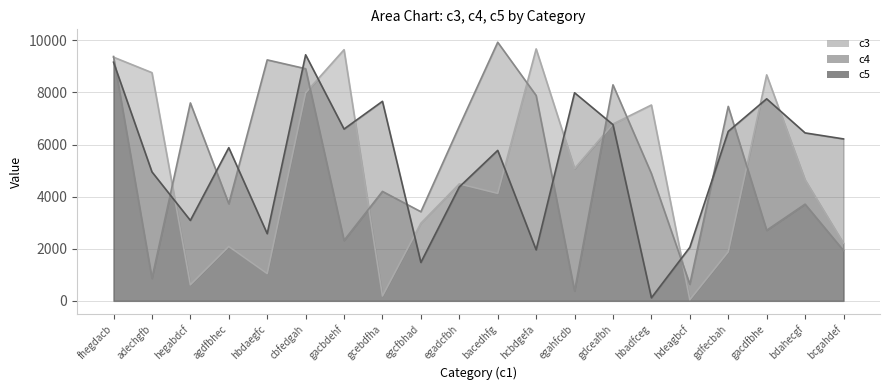

What is the spread (max minus min) of values at agdfbhec?

3793